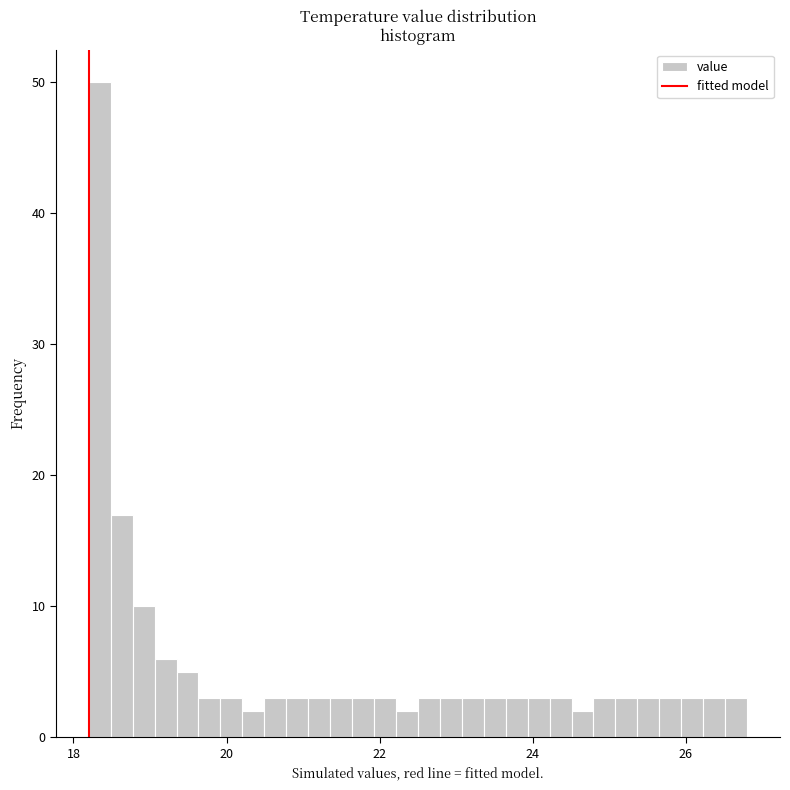

Read against the x-axis, roughly where is the centre of the tallest bar?

18.4